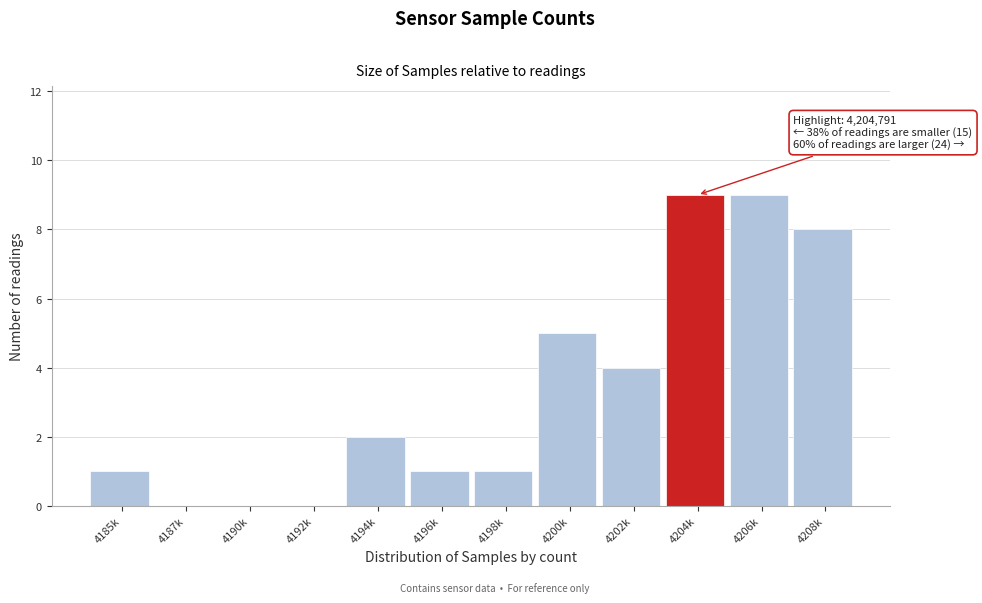

Reading right to left, what are all the values shown in this chart?

4208k=8	4206k=9	4204k=9	4202k=4	4200k=5	4198k=1	4196k=1	4194k=2	4192k=0	4190k=0	4187k=0	4185k=1